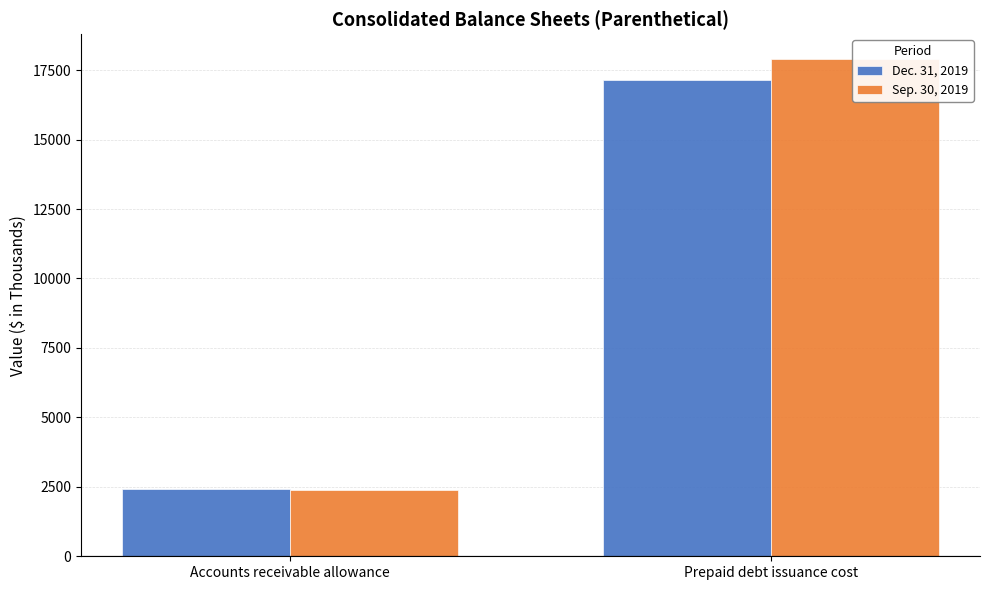

What is the sum of the Sep. 30, 2019 values at Accounts receivable allowance and Prepaid debt issuance cost?

20277